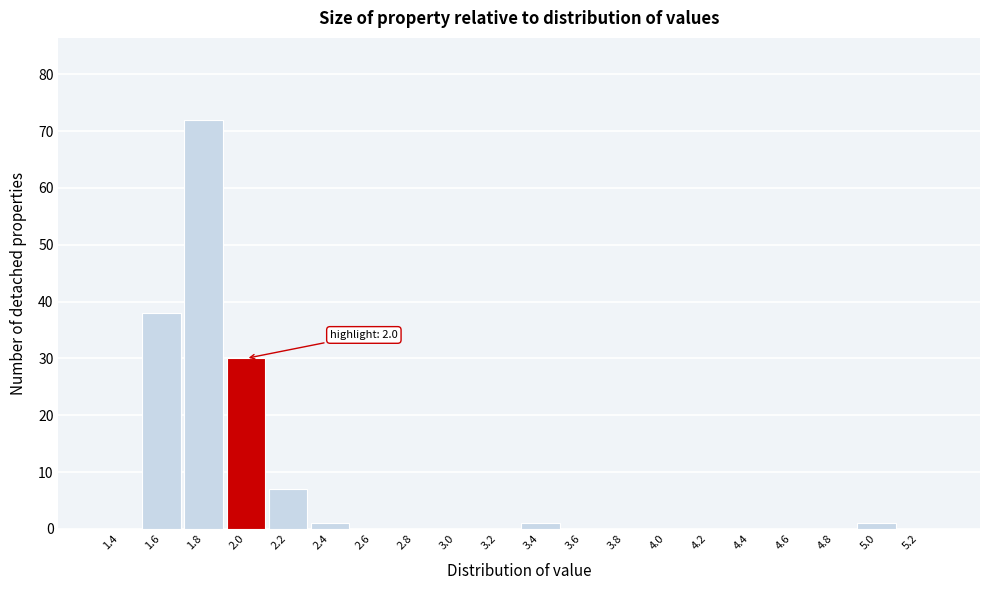

Reading left to right, extract all data points from this chart.

1.4=0	1.6=38	1.8=72	2.0=30	2.2=7	2.4=1	2.6=0	2.8=0	3.0=0	3.2=0	3.4=1	3.6=0	3.8=0	4.0=0	4.2=0	4.4=0	4.6=0	4.8=0	5.0=1	5.2=0